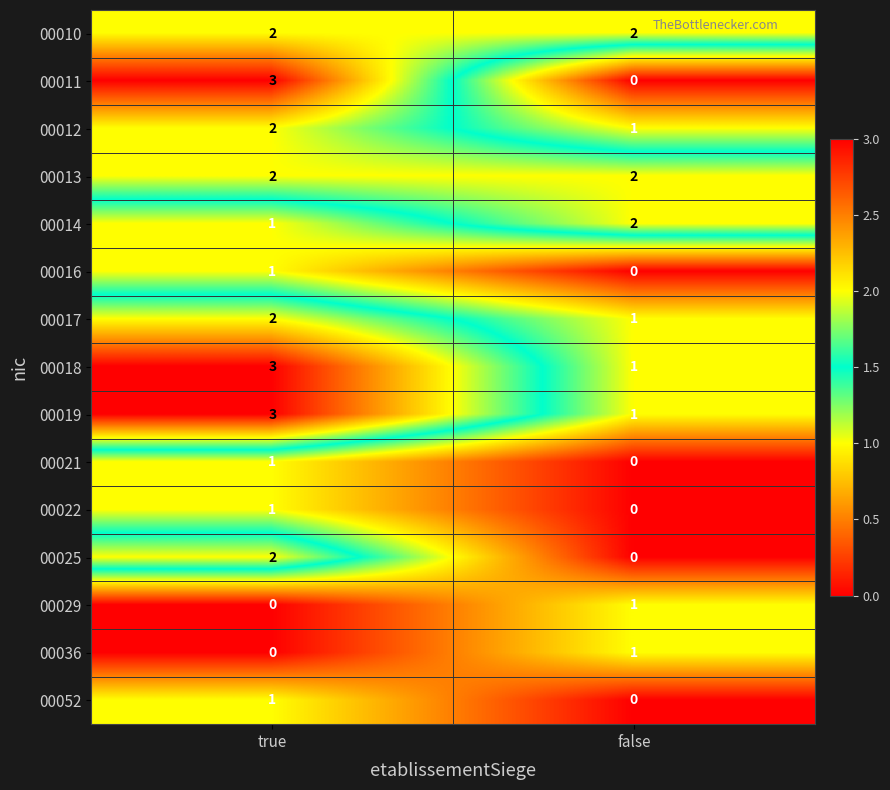

List the labels in order of 00014 value, smallest first.

true, false